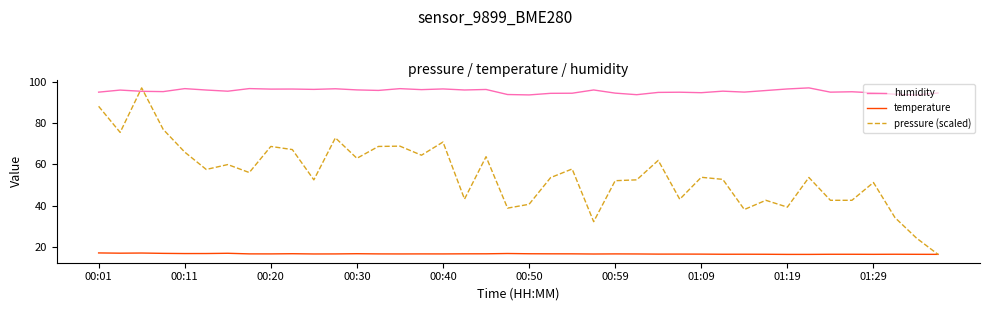

Which series ends up on top after the final intersection of humidity and pressure (scaled)?

humidity